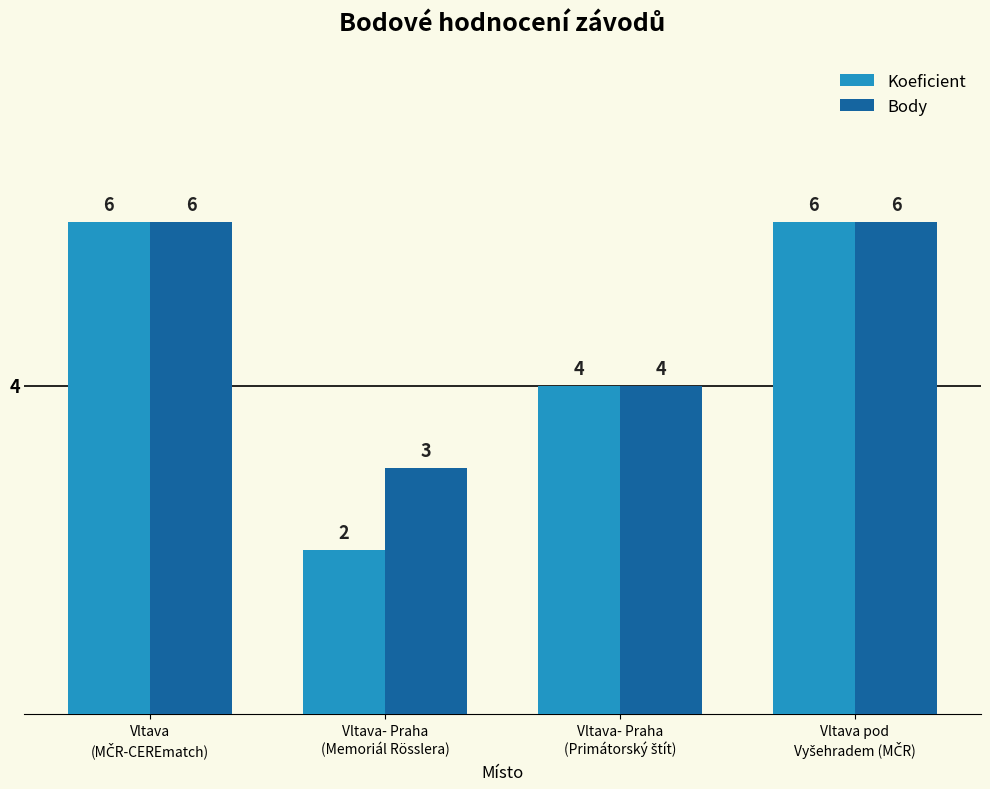

How many bars are there in total?

8